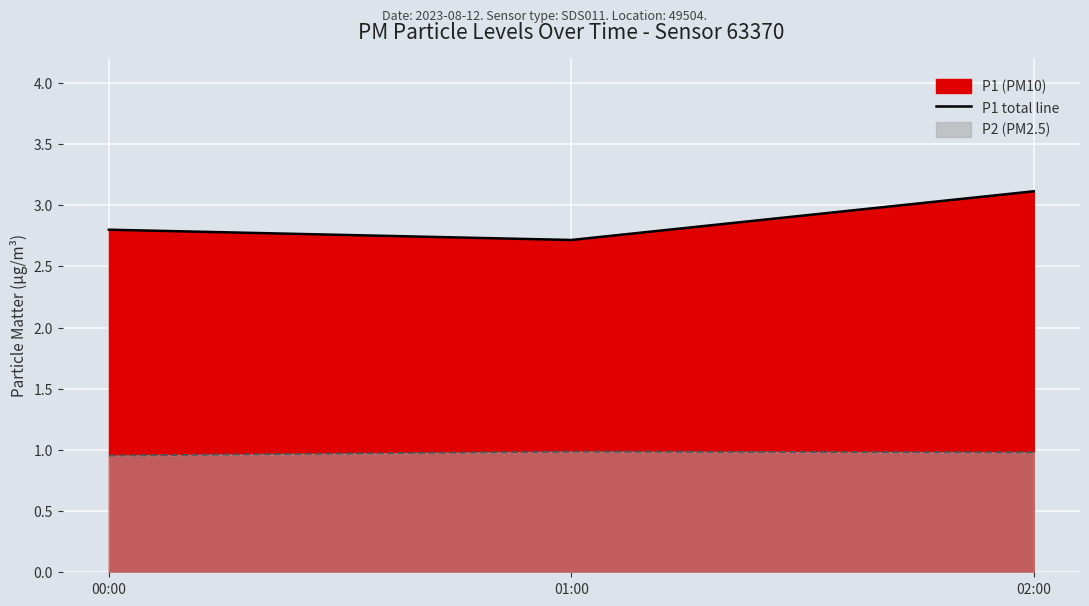

What is the value of the 2nd point from the left?

2.7